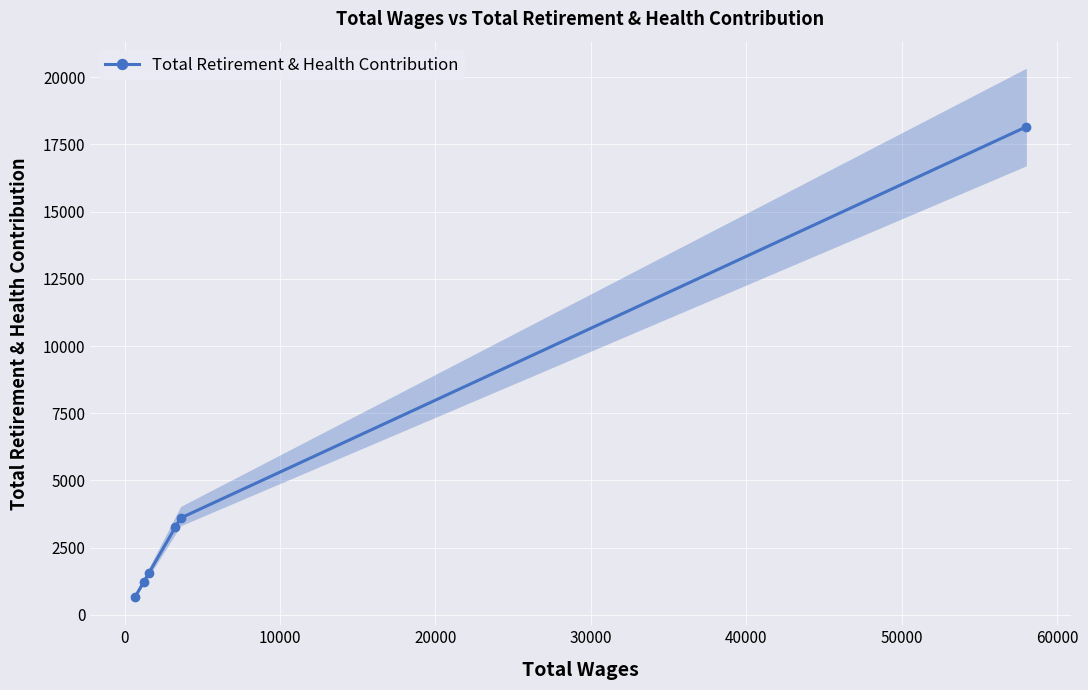

What is the value of the Total Retirement & Health Contribution point at the 3rd from the left?

1560